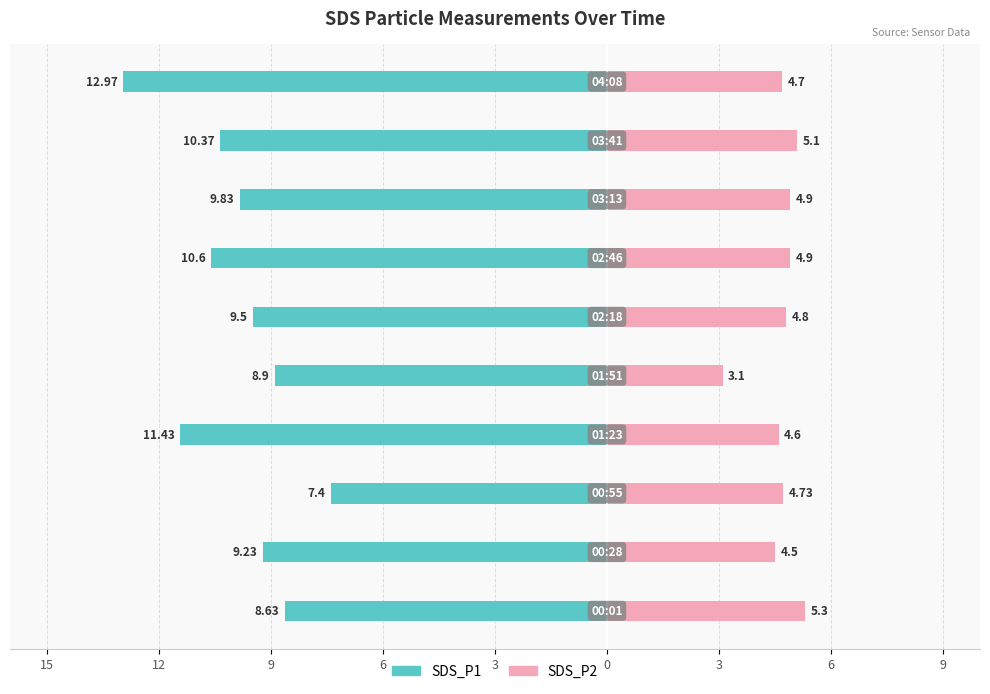

What is the spread (max minus min) of values at 0?

14.3